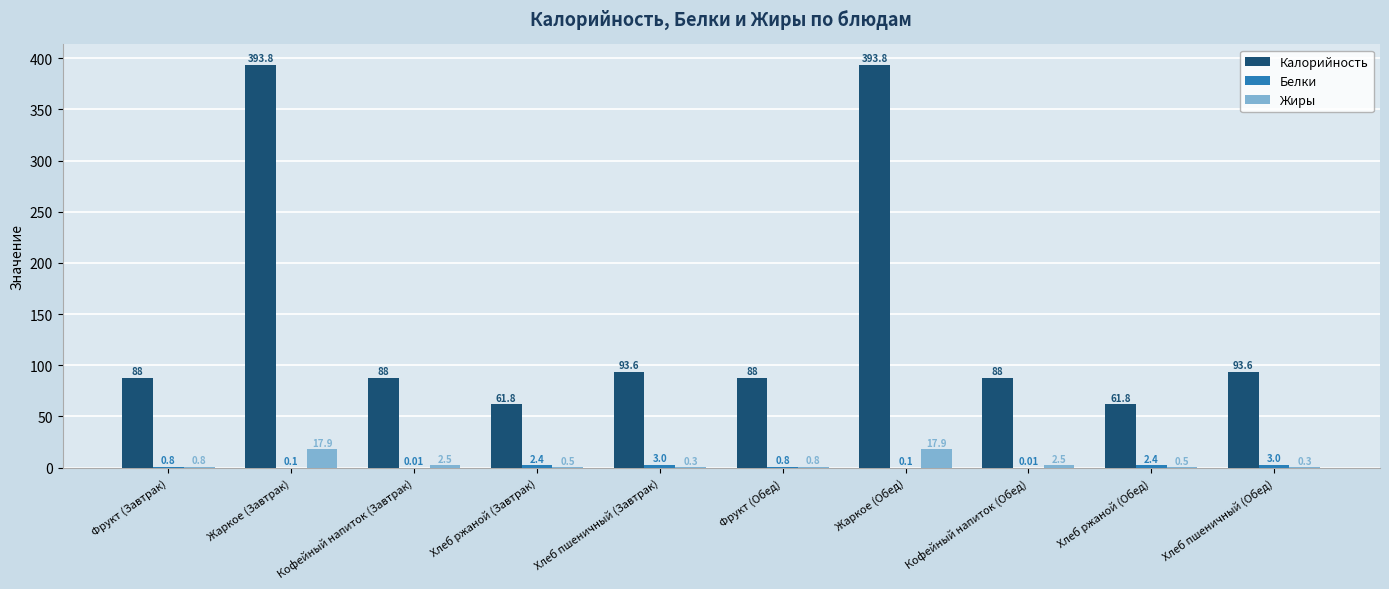

What is the sum of the Жиры values at Хлеб ржаной (Обед) and Жаркое (Завтрак)?

18.4